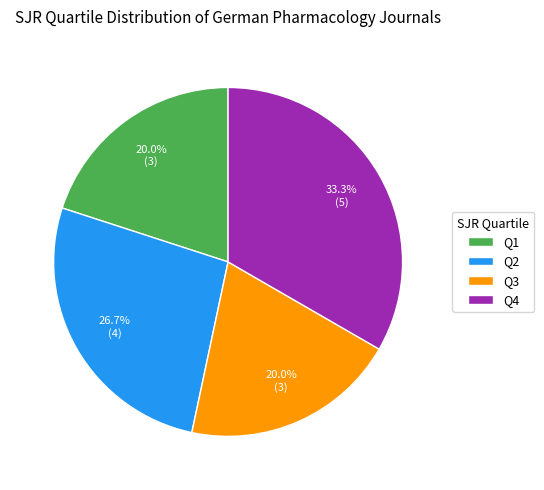

Does any single category account for the majority?

No